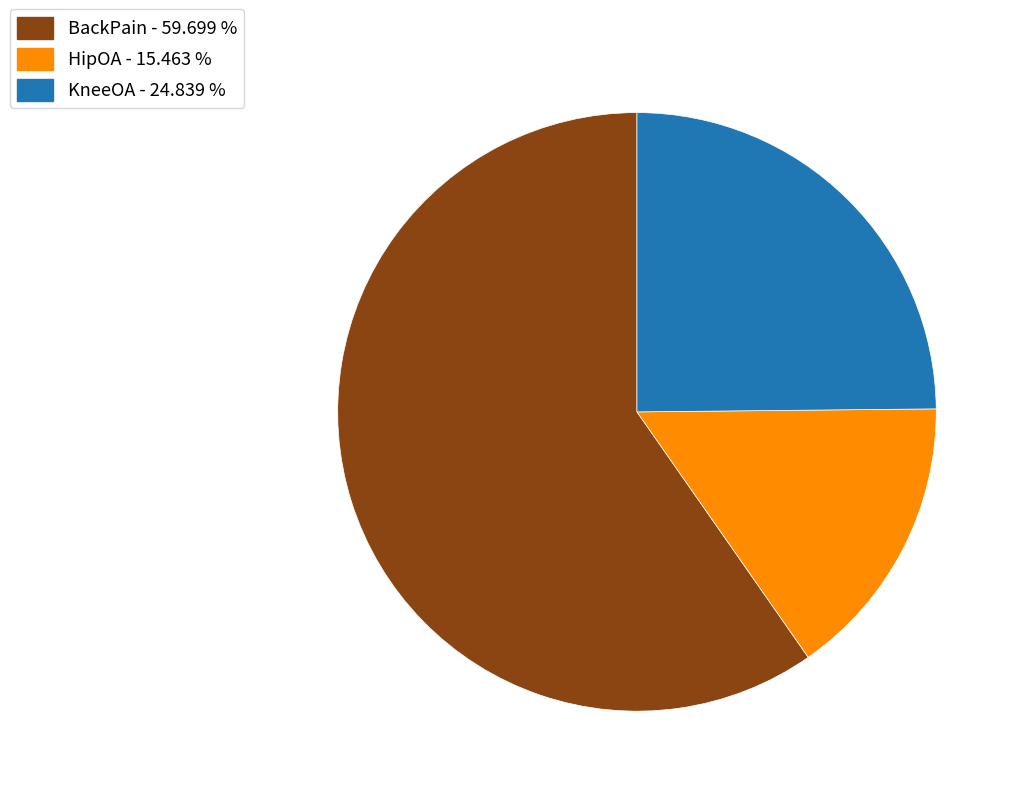

Which category has the biggest portion of the pie?

BackPain